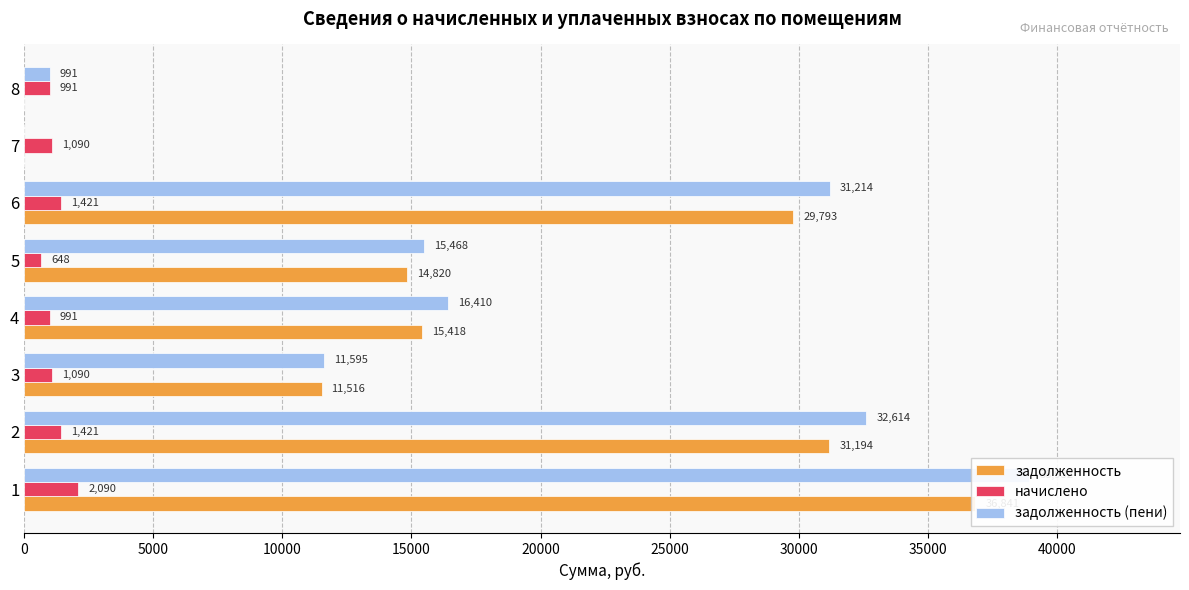

At how many categories does at least one series exceed 10968?

6